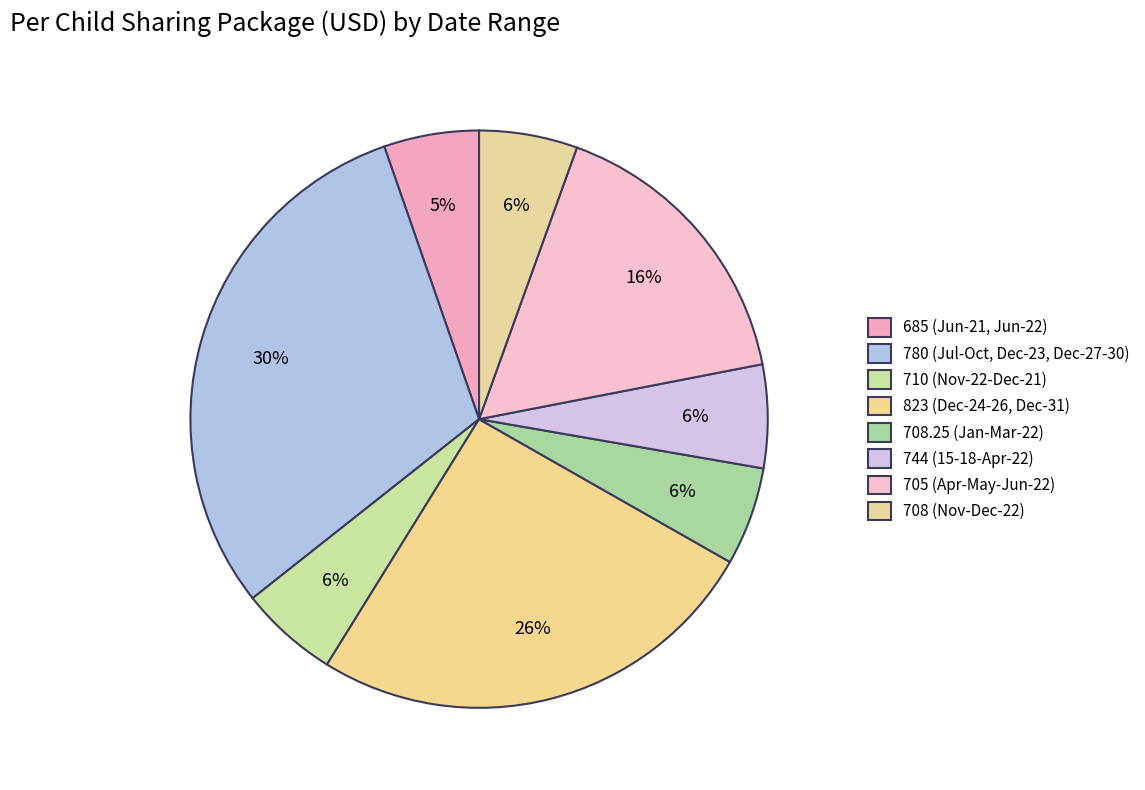

Count the number of slices in the pie.

8